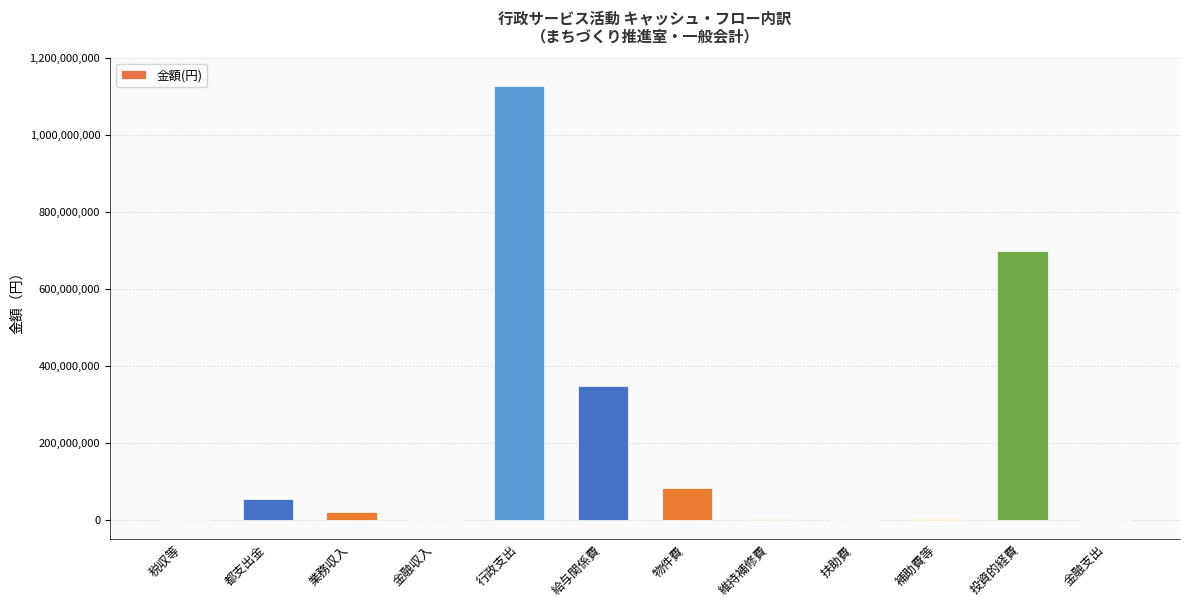

Is it true that the value at 給与関係費 is 347480094?

True